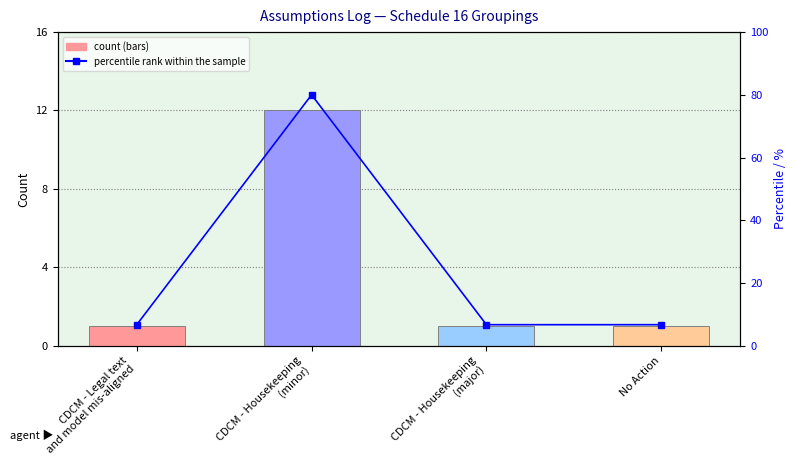

Which has a higher value, CDCM - Housekeeping
(major) or CDCM - Legal text
and model mis-aligned?

CDCM - Housekeeping
(major)